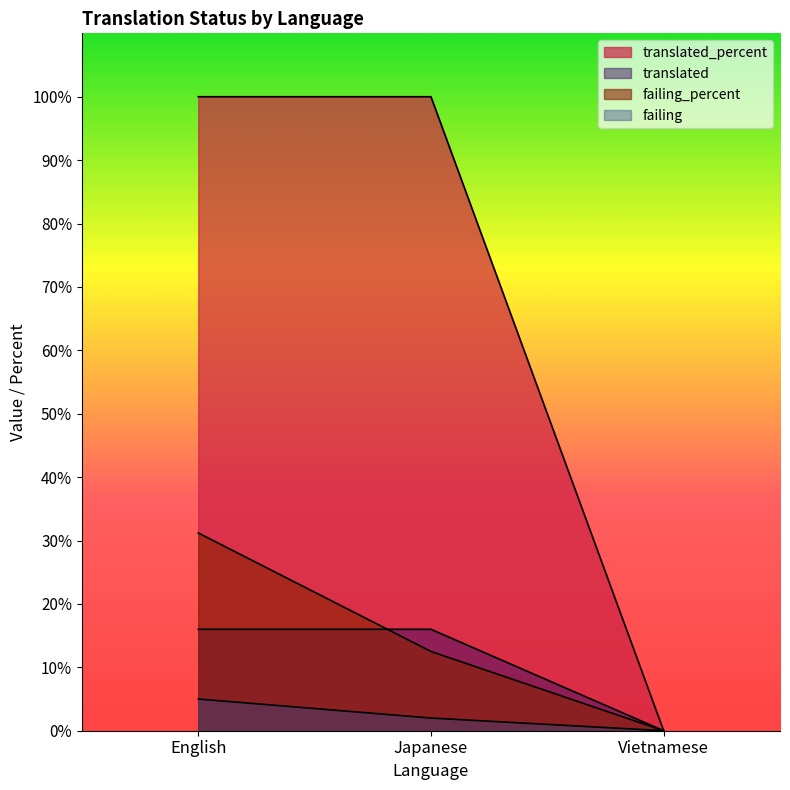

Rank the series by their maximum value, from lowest to highest.

failing, translated, failing_percent, translated_percent